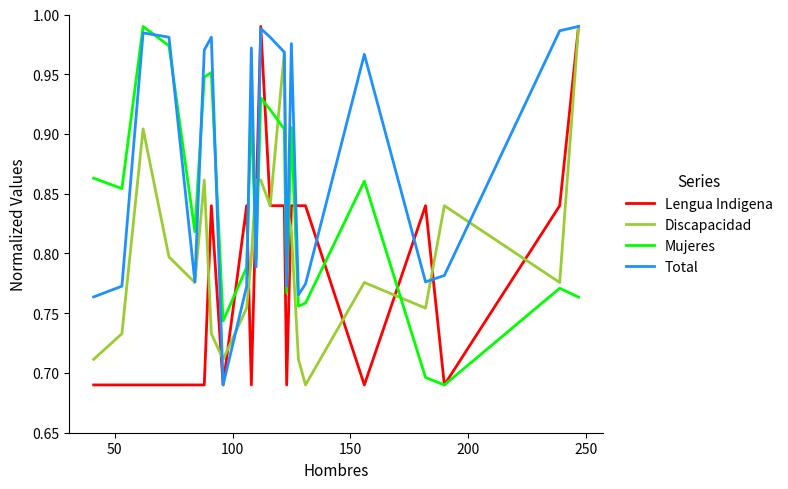

Count the number of categories in the chart.

23